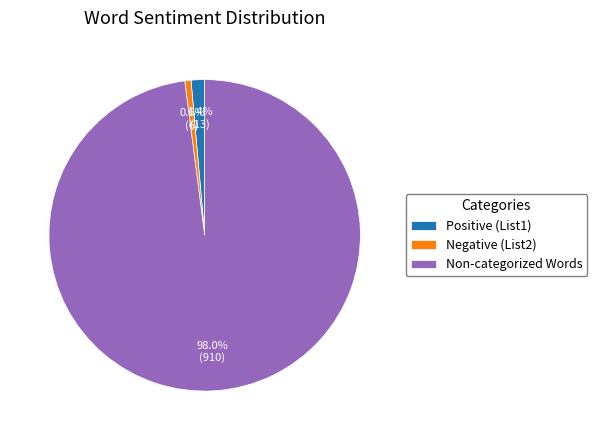

Rank the categories by value from highest to lowest.

Non-categorized Words, Positive (List1), Negative (List2)